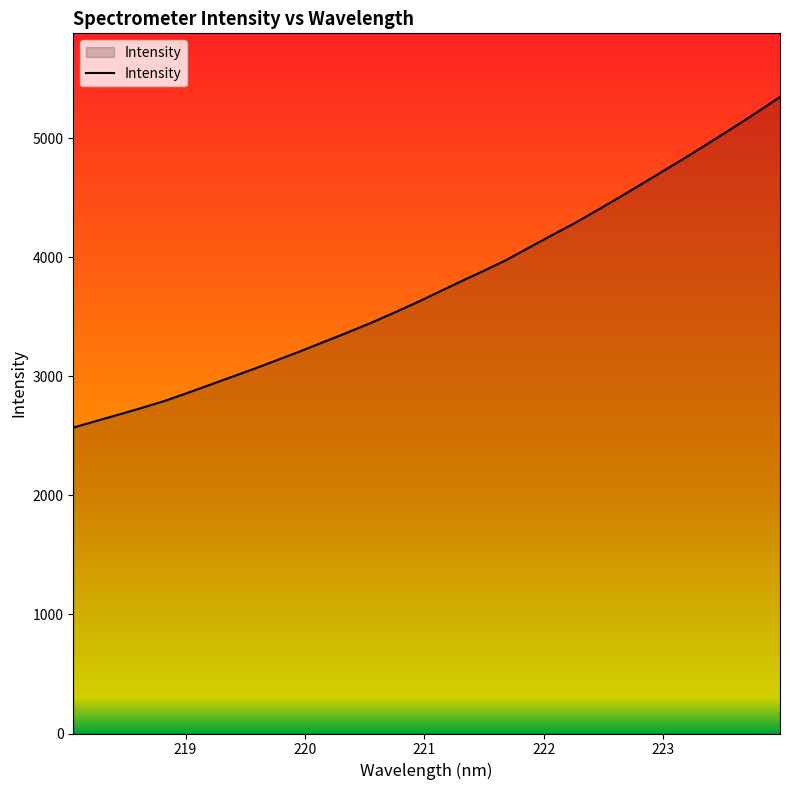

What is the greatest value displayed?

5348.7